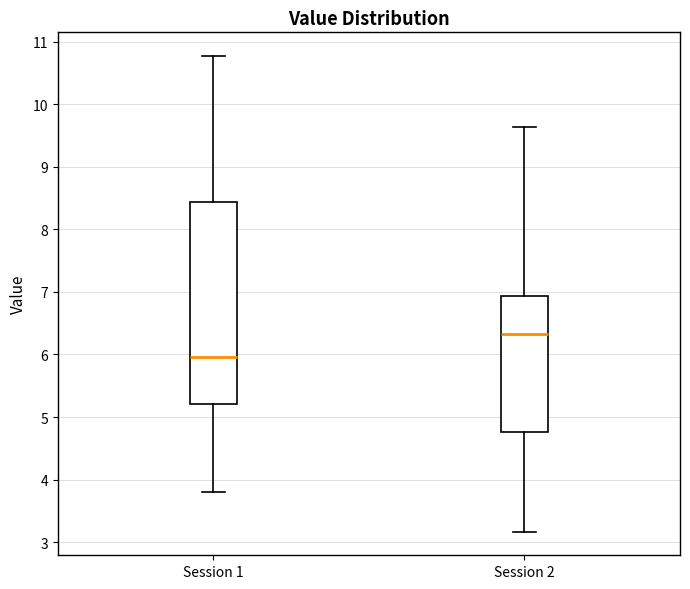

Where does the upper whisker of the box for Session 2 end on the y-axis? The values are not printed on the chart, so give them approximately, as read against the axis.

9.6